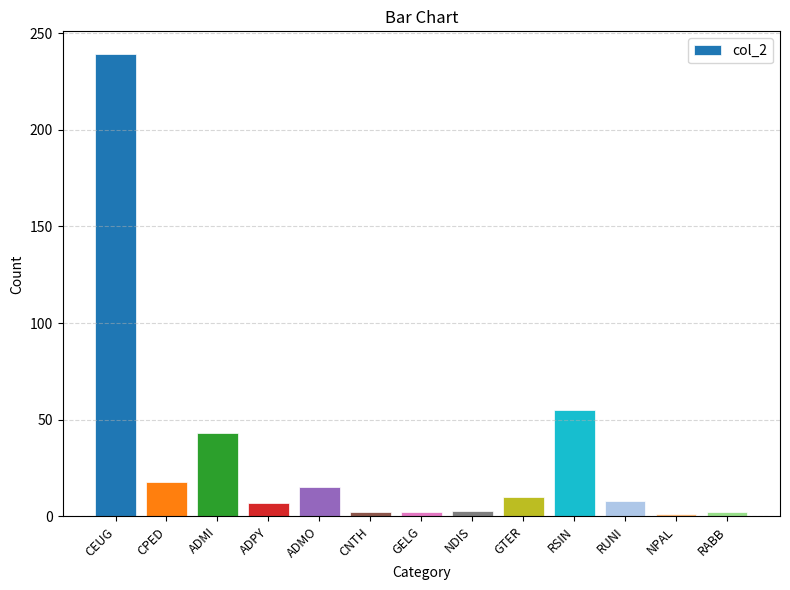

What is the difference between the values at CEUG and CNTH?

237